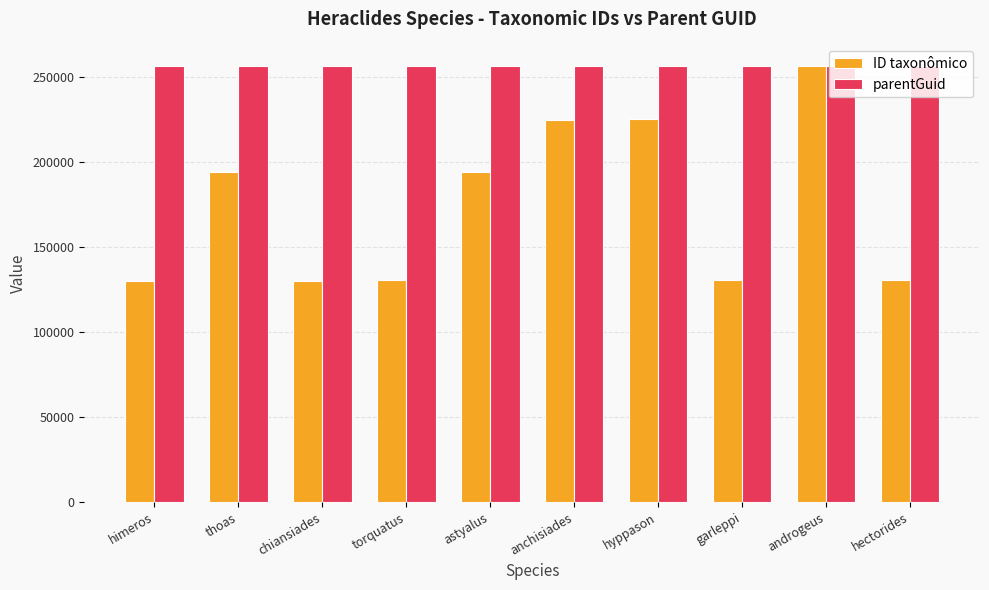

Rank the series by their average value, from lowest to highest.

ID taxonômico, parentGuid